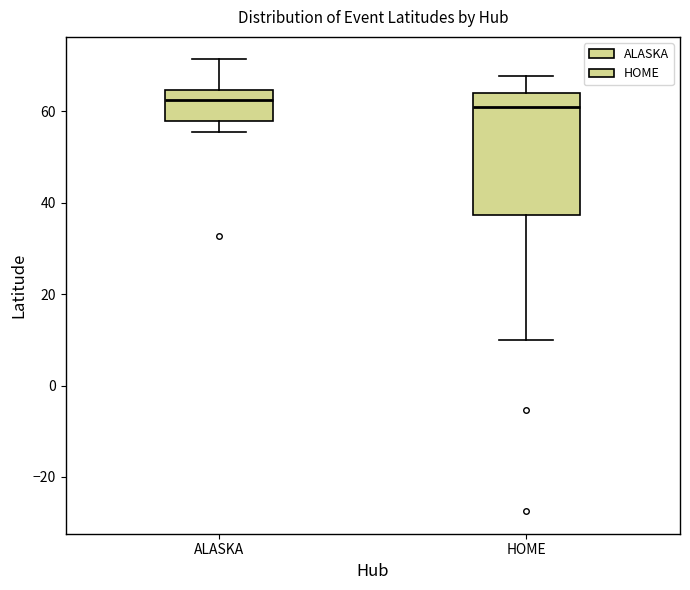

Reading left to right, read every box against the y-axis: the position of its median line, the range the box covers, and the ends of its whiskers. The values are not printed on the chart, so give them approximately, as read against the axis.

ALASKA: median 62, box 58 to 64, whiskers 56 to 72
HOME: median 60, box 38 to 64, whiskers 10 to 68